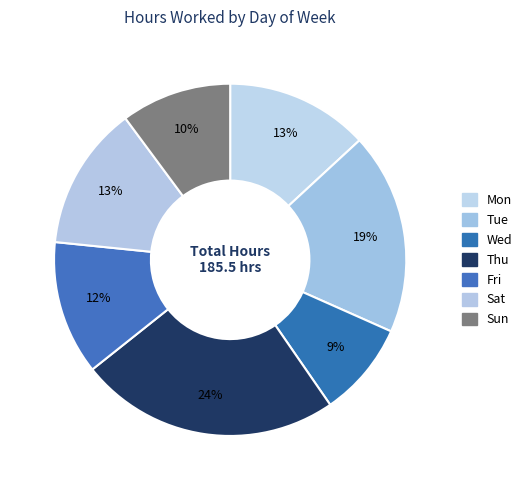

How many slices are in this pie chart?

7